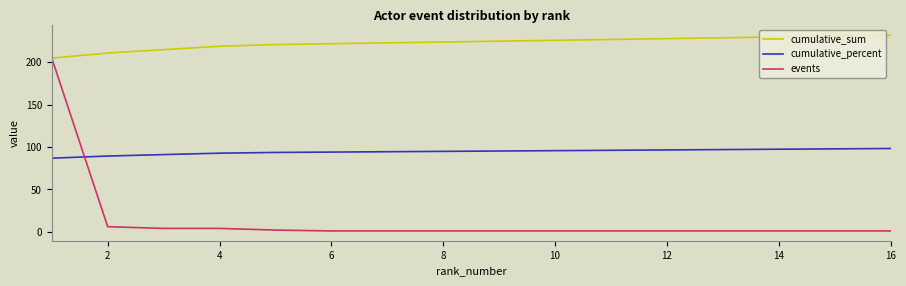

What is the minimum value for cumulative_sum?

205.0